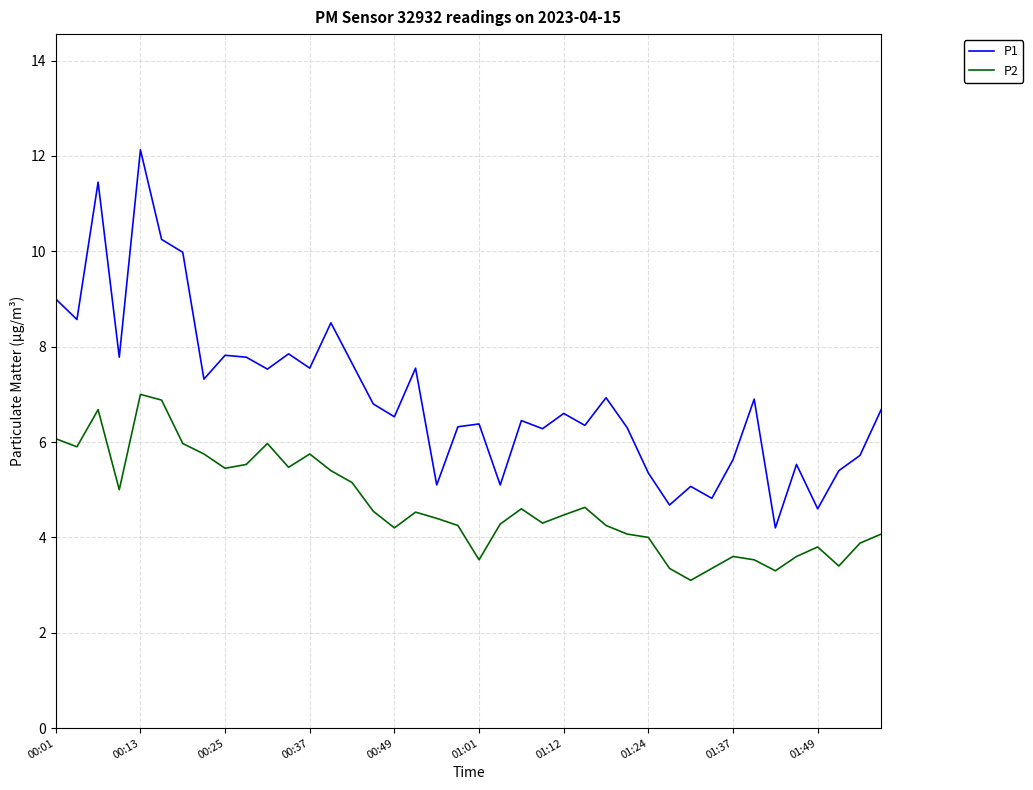

True or false: P2 and P1 intersect in this chart.

False